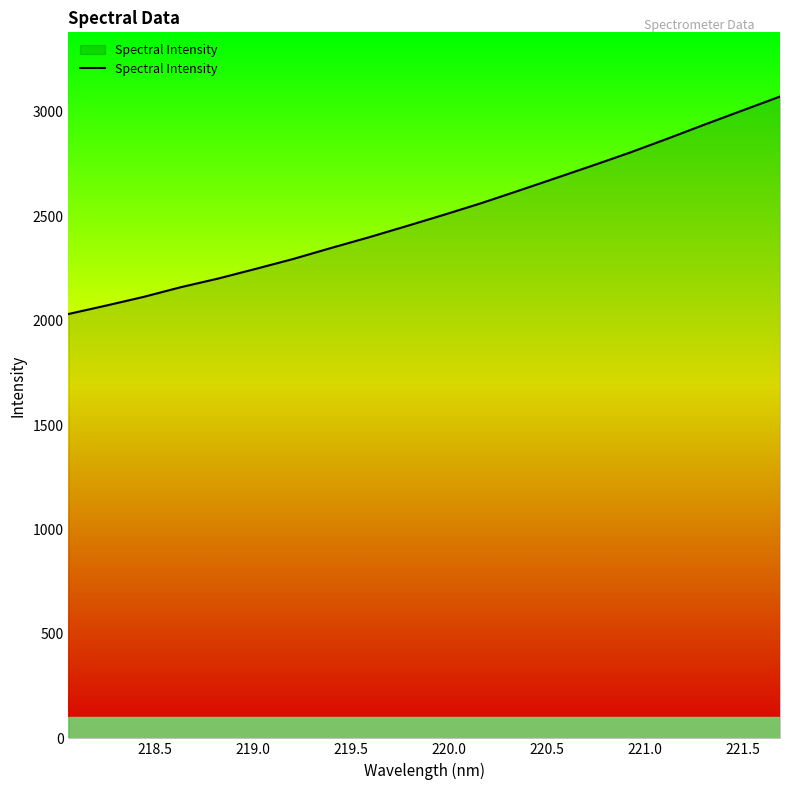

What is the smallest value displayed?

2031.8